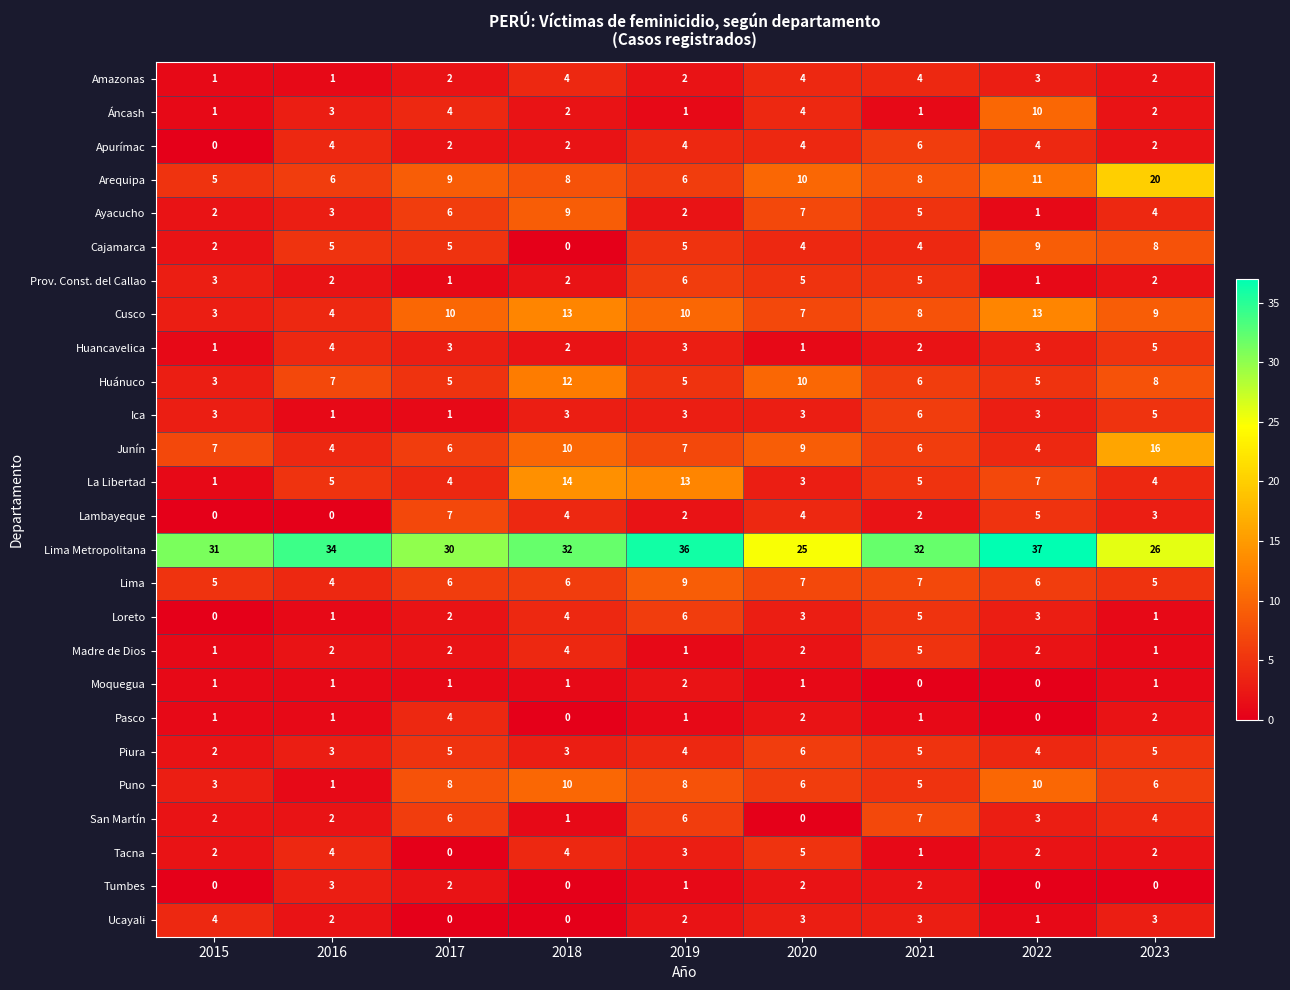

Is it true that Huancavelica equals 1 at 2022?

False